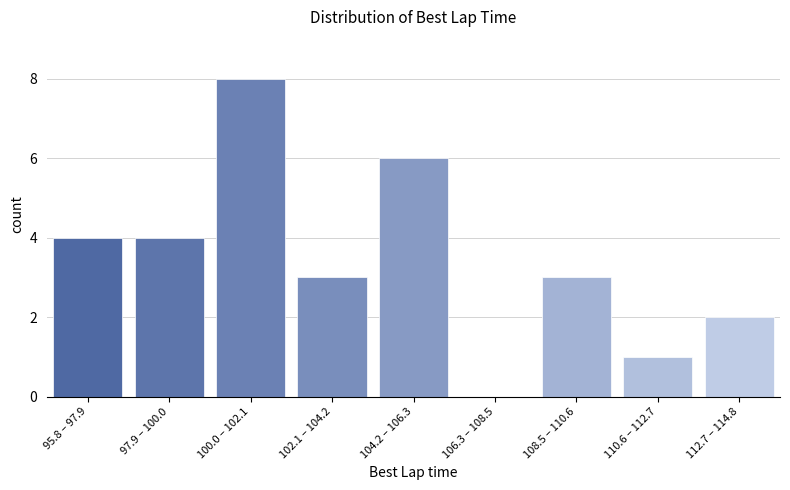

Reading right to left, transcribe all the data shown in this chart.

112.7 – 114.8=2	110.6 – 112.7=1	108.5 – 110.6=3	106.3 – 108.5=0	104.2 – 106.3=6	102.1 – 104.2=3	100.0 – 102.1=8	97.9 – 100.0=4	95.8 – 97.9=4